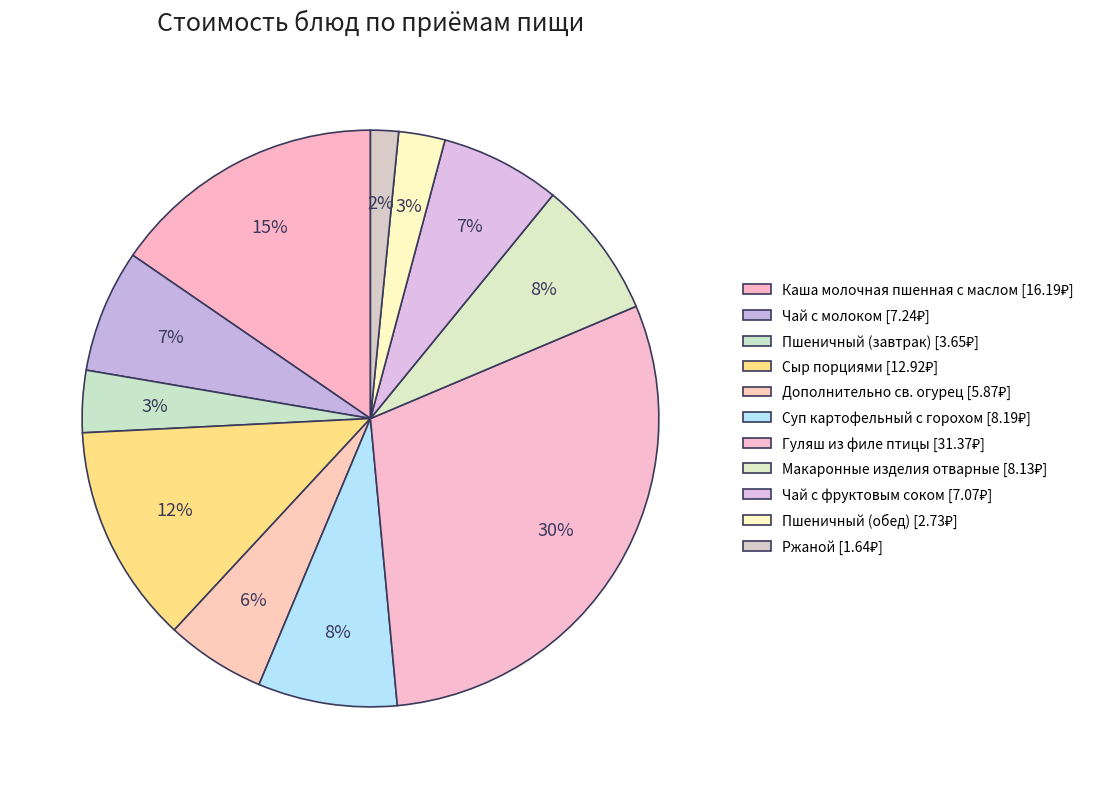

What percentage do Пшеничный (завтрак) and Каша молочная пшенная с маслом together represent?

18.9%